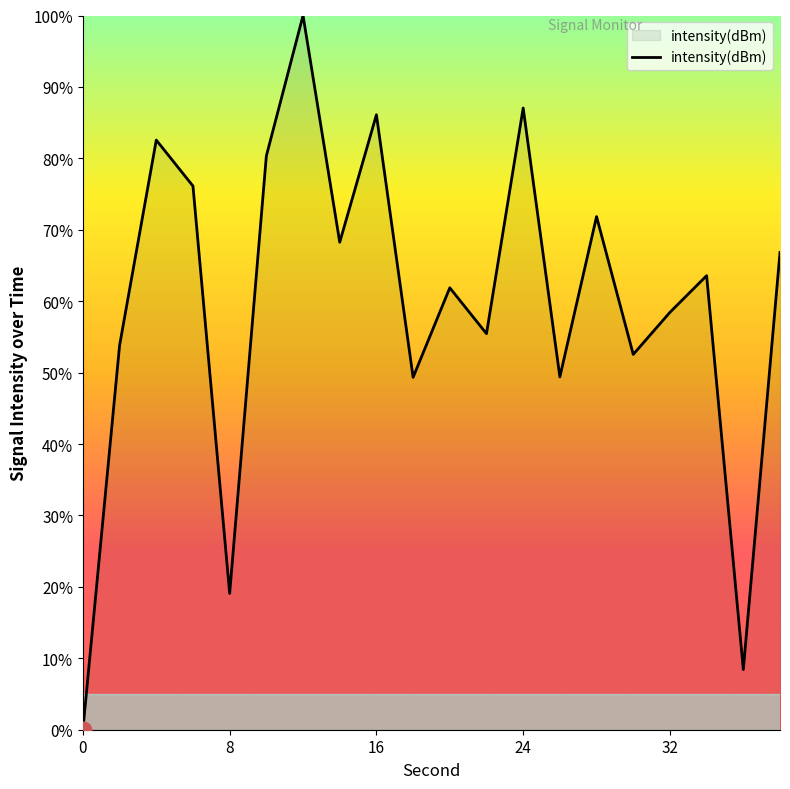

What is the difference between the maximum and minimum values?

100.0